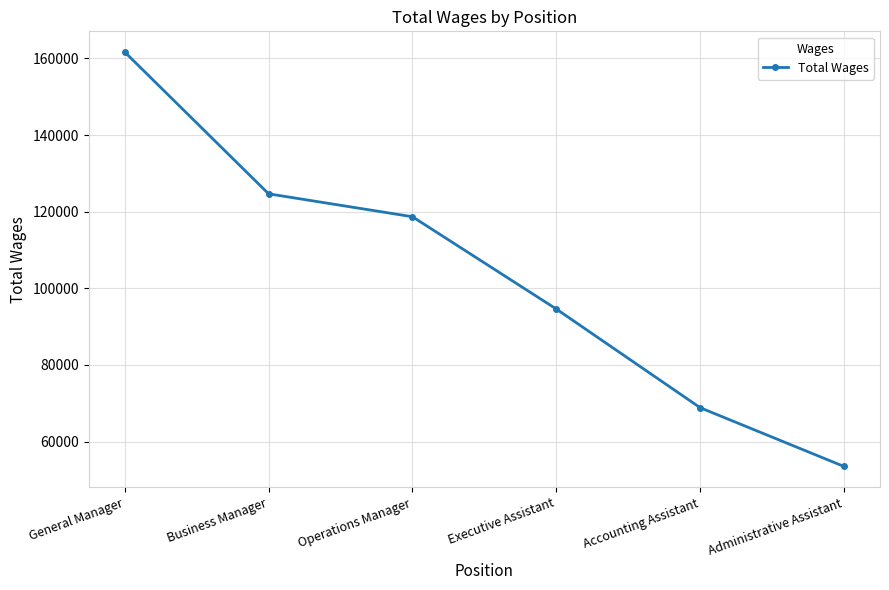

Approximately how many times larger is the value at Accounting Assistant compared to Executive Assistant?

0.7